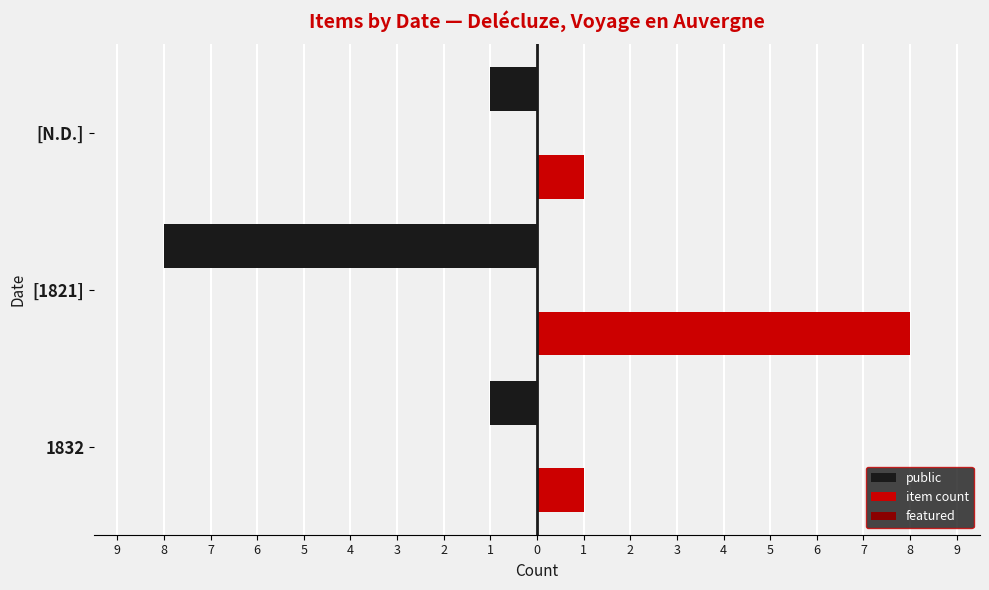

Reading left to right, transcribe all the data shown in this chart.

public: -1.0	-8.0	-1.0
item count: 1.0	8.0	1.0
featured: 0.1	0.1	0.1